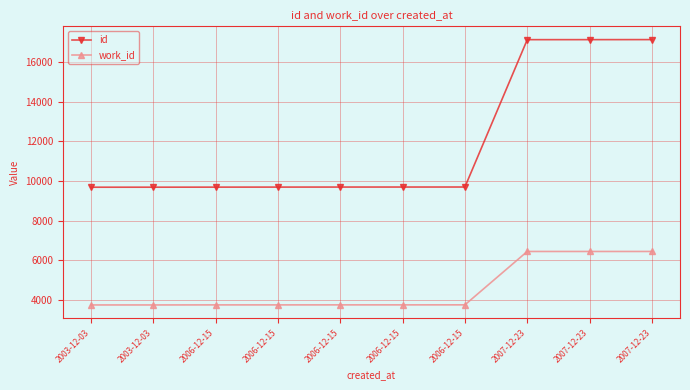

The value of work_id at 2007-12-23 is 11235. True or false?

False